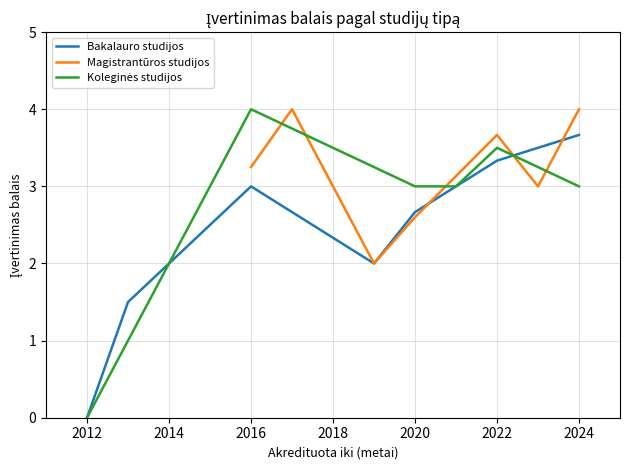

What is the maximum value for Bakalauro studijos?

3.7